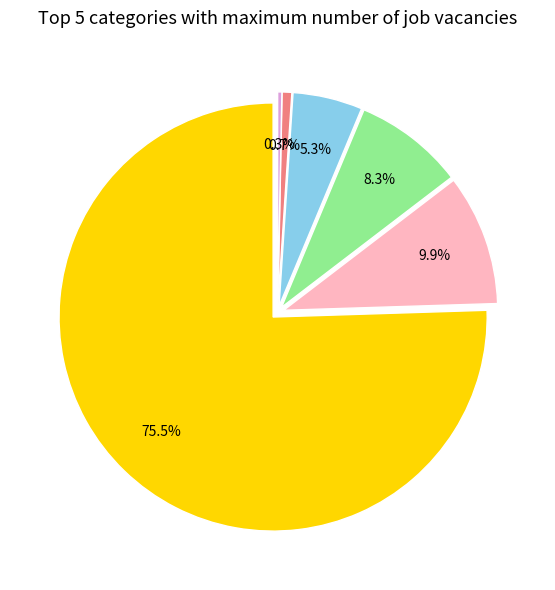

What percentage do 财政对工伤保险基金的补助 and 行政运行 together represent?

76.2%